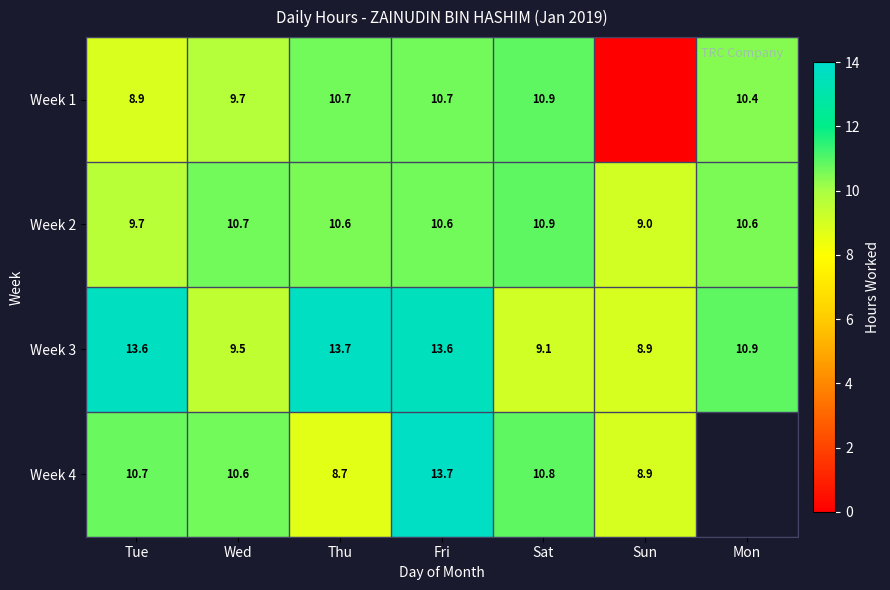

Is it true that Week 4 equals 10.8 at Sat?

True